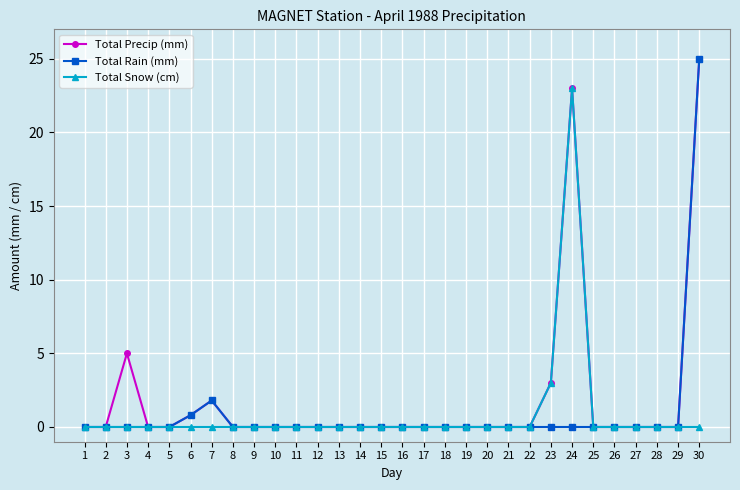

What are all the series names shown in the legend?

Total Precip (mm), Total Rain (mm), Total Snow (cm)